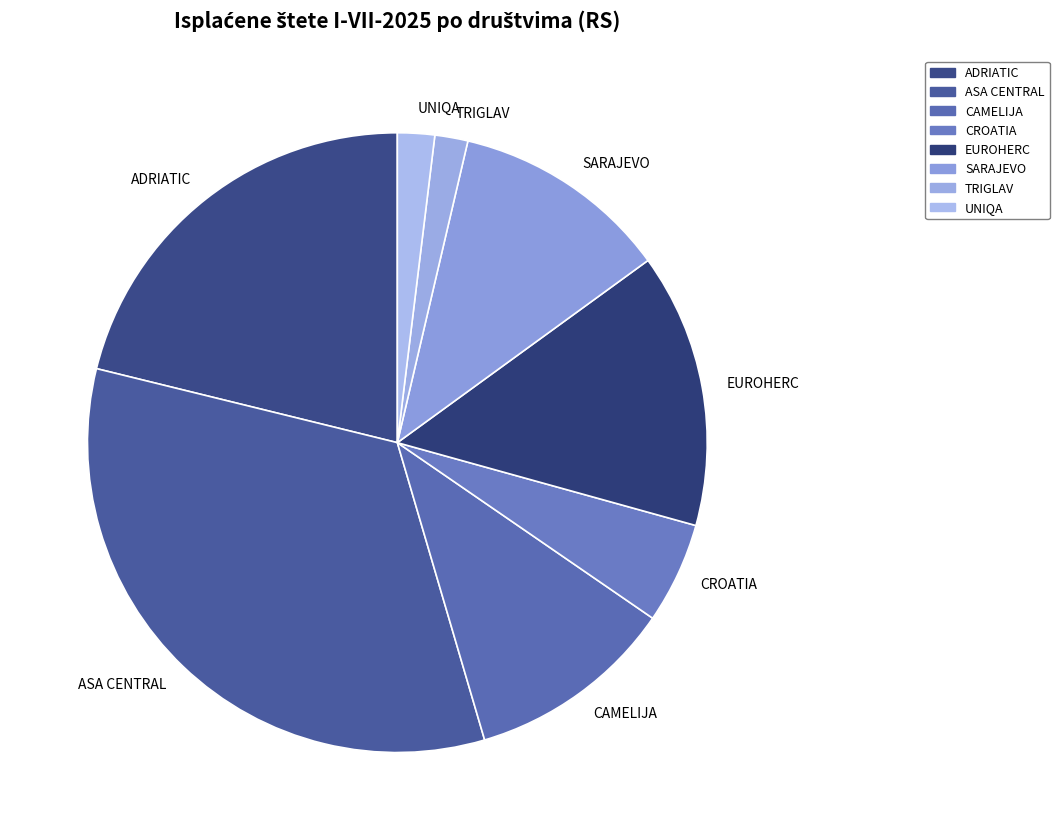

Is the sum of SARAJEVO and ADRIATIC greater than half?

No